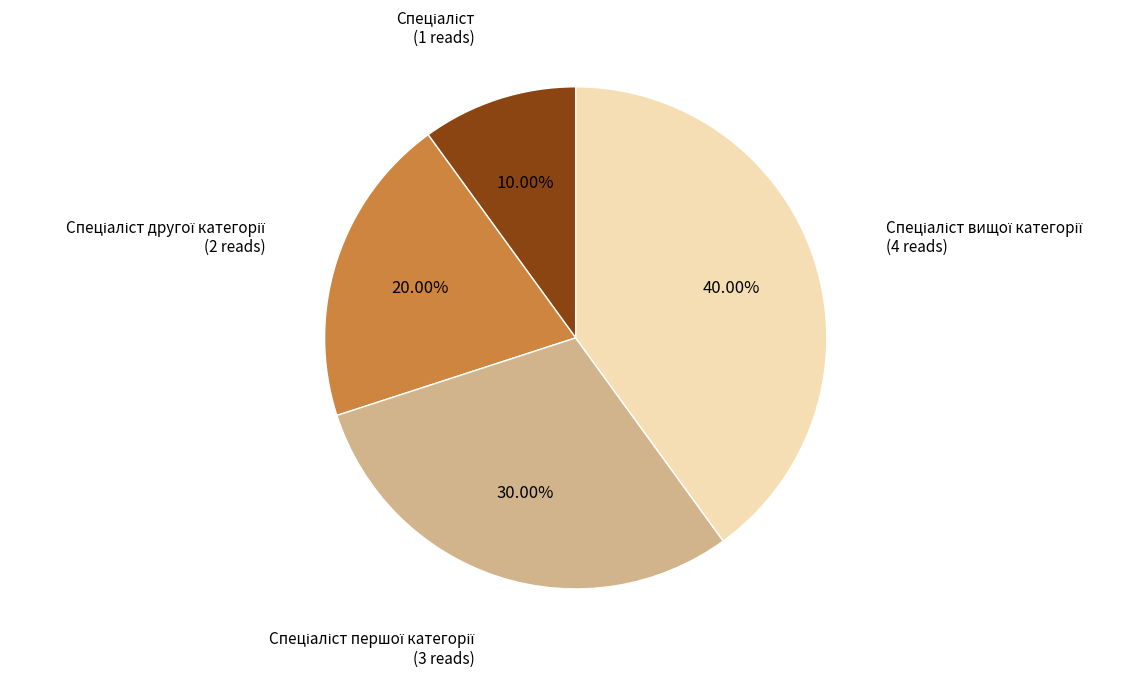

Is there a majority slice in this chart?

No